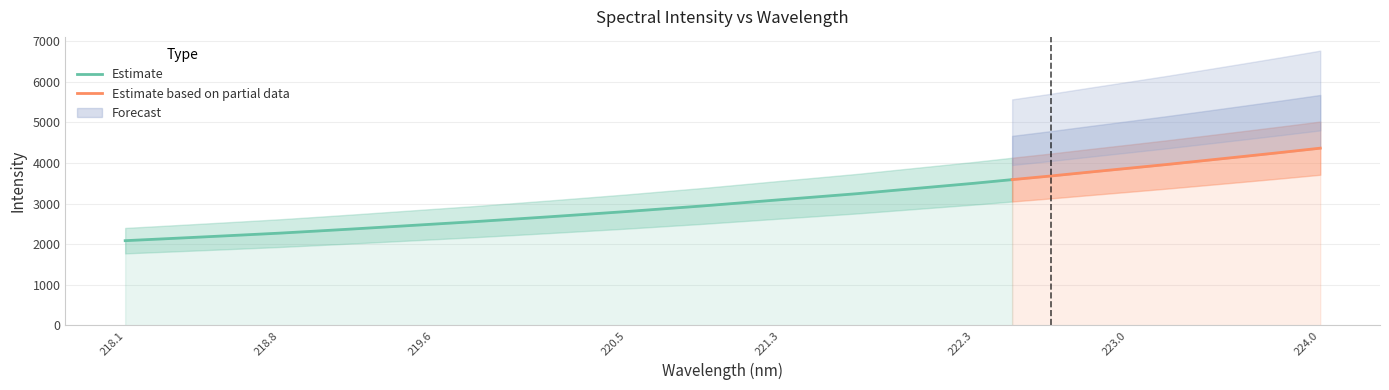

What position from the left is 218.0596?

1